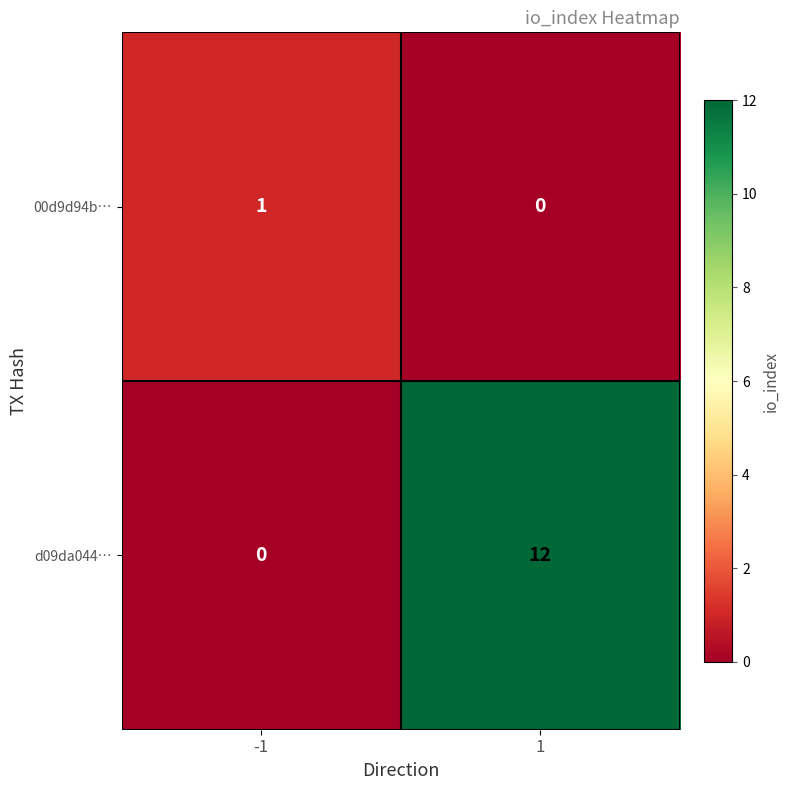

How many categories are shown in the chart?

2